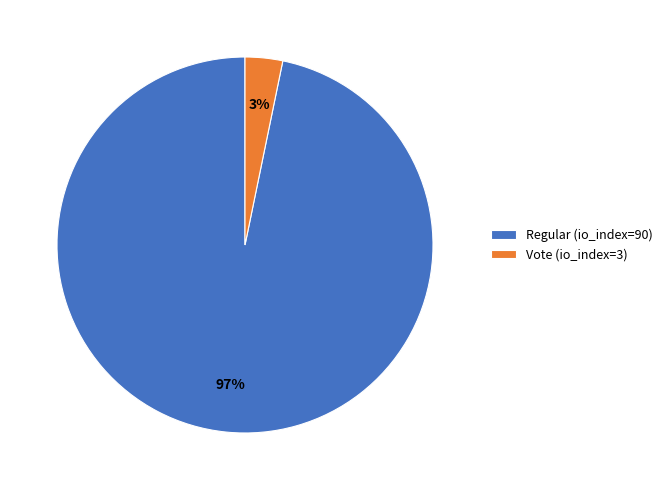

To the nearest percent, what percentage of the pie is Vote (io_index=3)?

3%